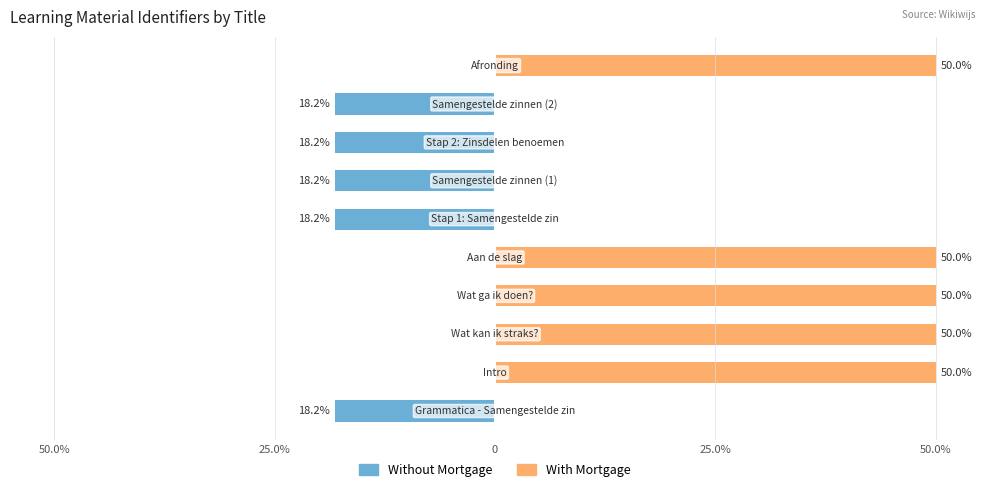

What is the difference between the Without Mortgage values at 6 and 9?

18.2